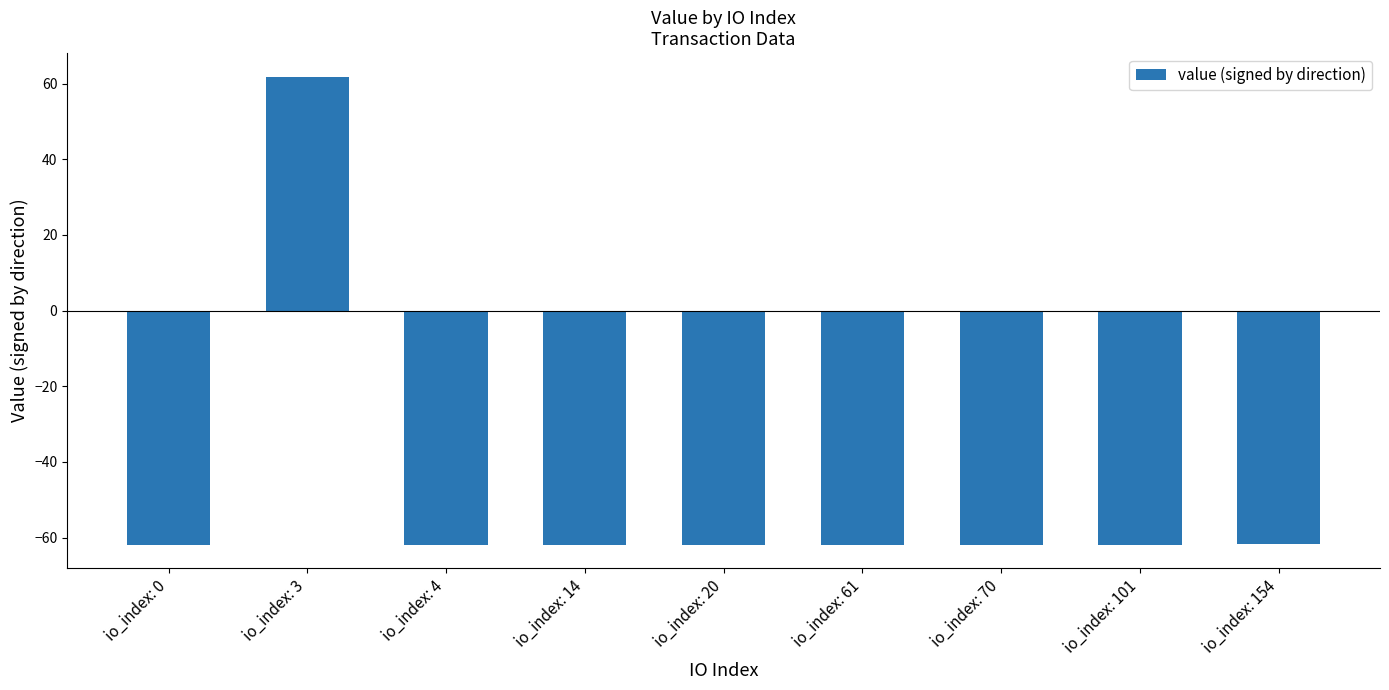

What is the approximate value at io_index: 3?

61.9